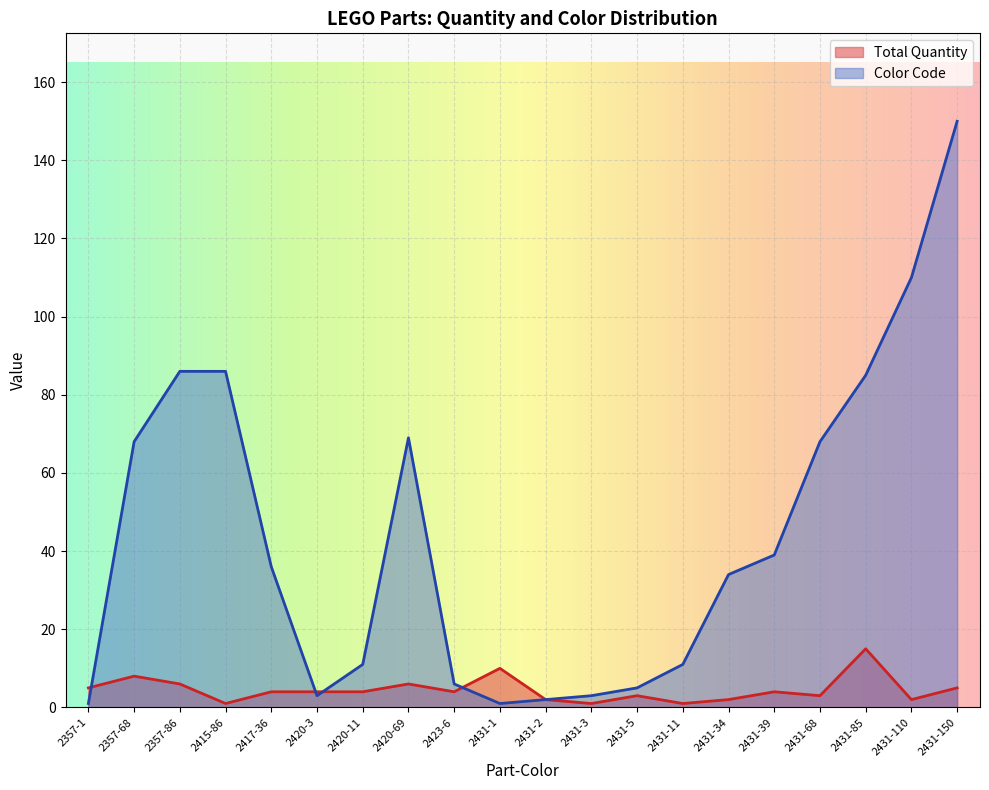

How many lines are shown in the chart?

2